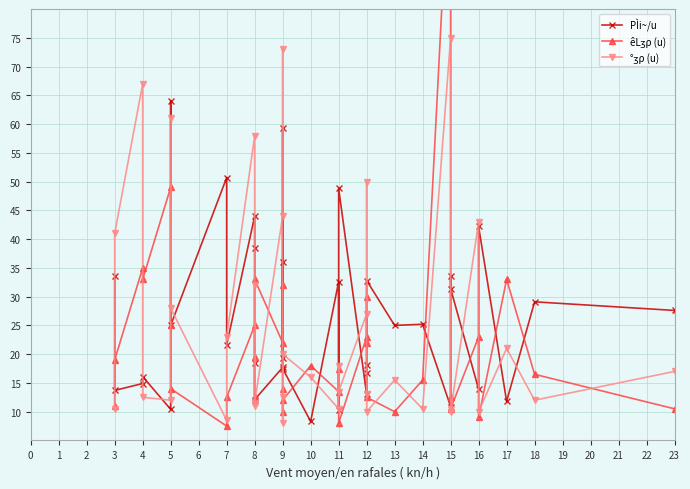

What is the difference between the maximum and minimum values in the °ʒρ (u) series?

67.0